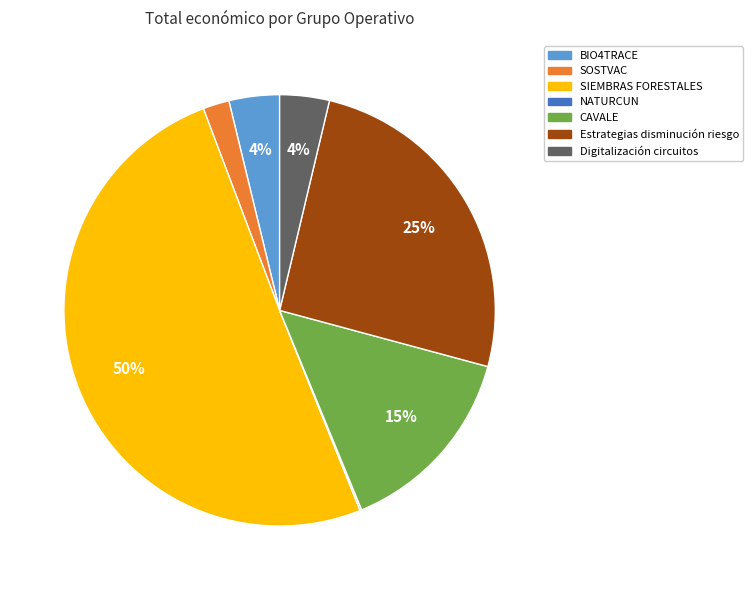

What is the largest slice in the pie chart?

SIEMBRAS FORESTALES